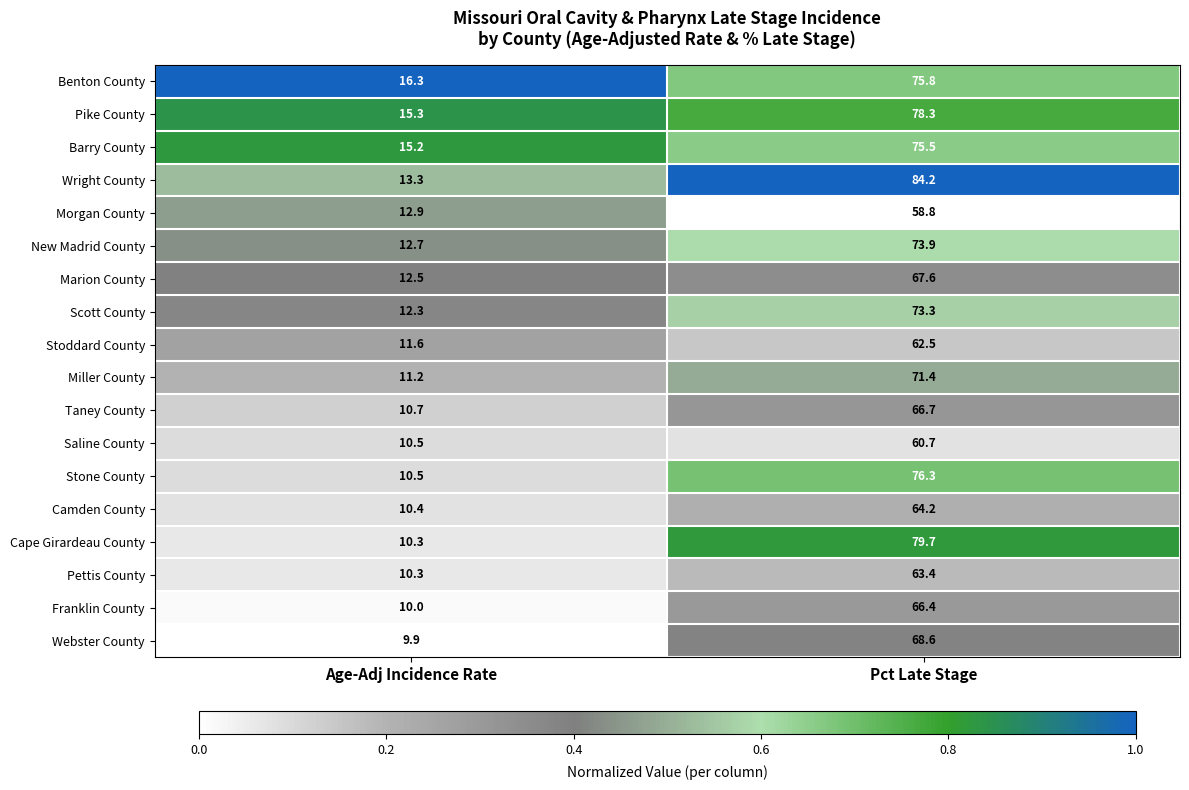

What is the maximum value for Scott County?

73.3